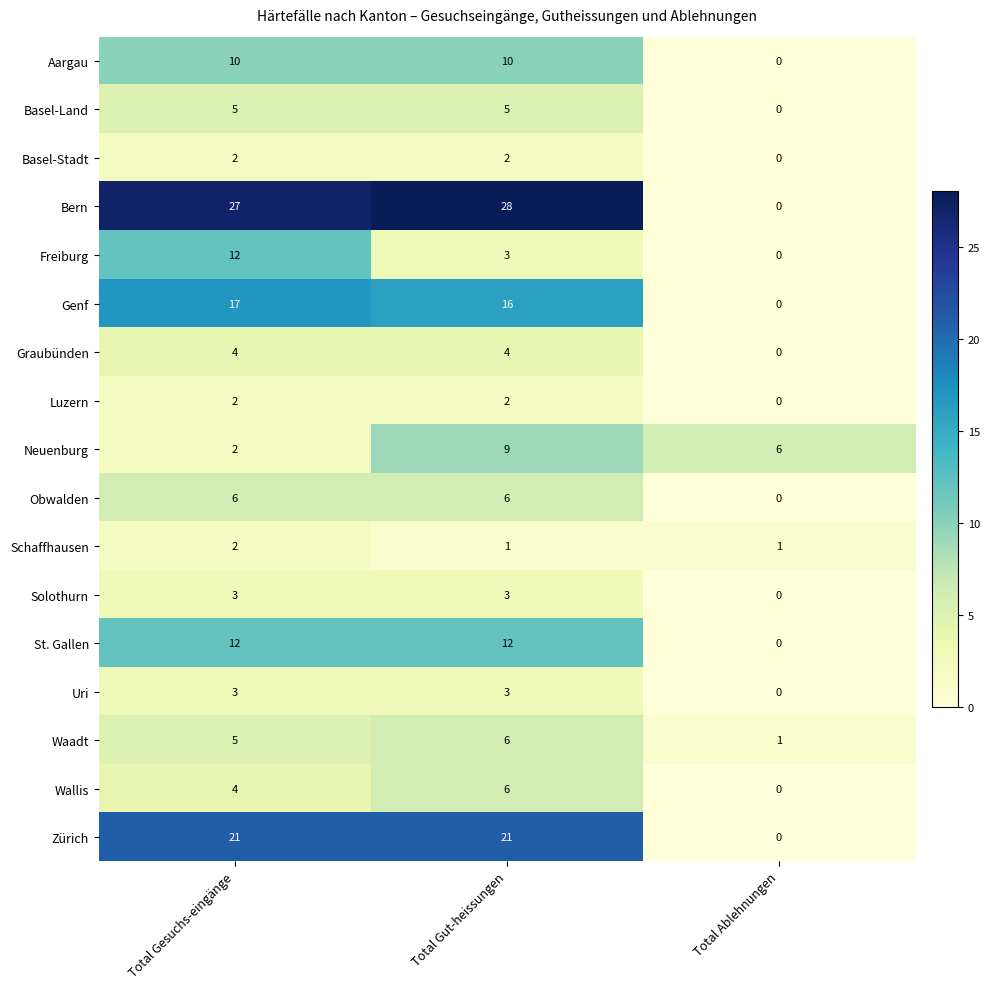

Read the Freiburg value at Total Gesuchs-eingänge.

12